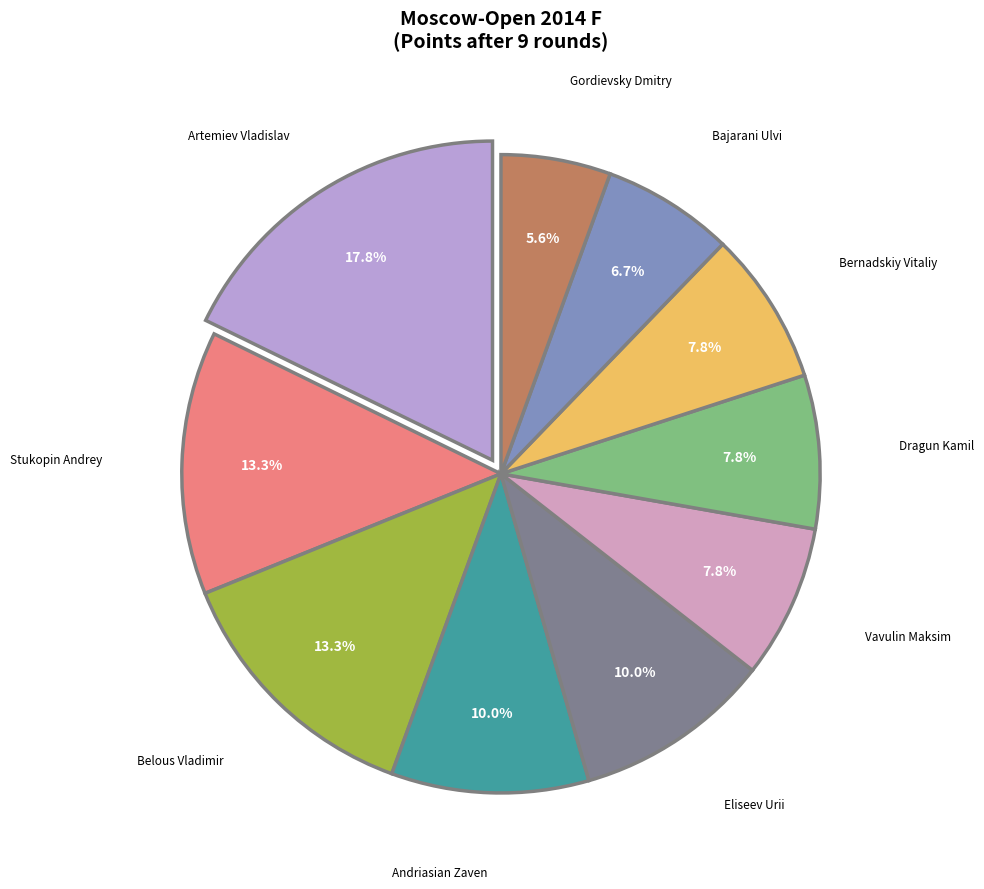

To the nearest percent, what is the difference between the largest and smallest slice percentages?

12%